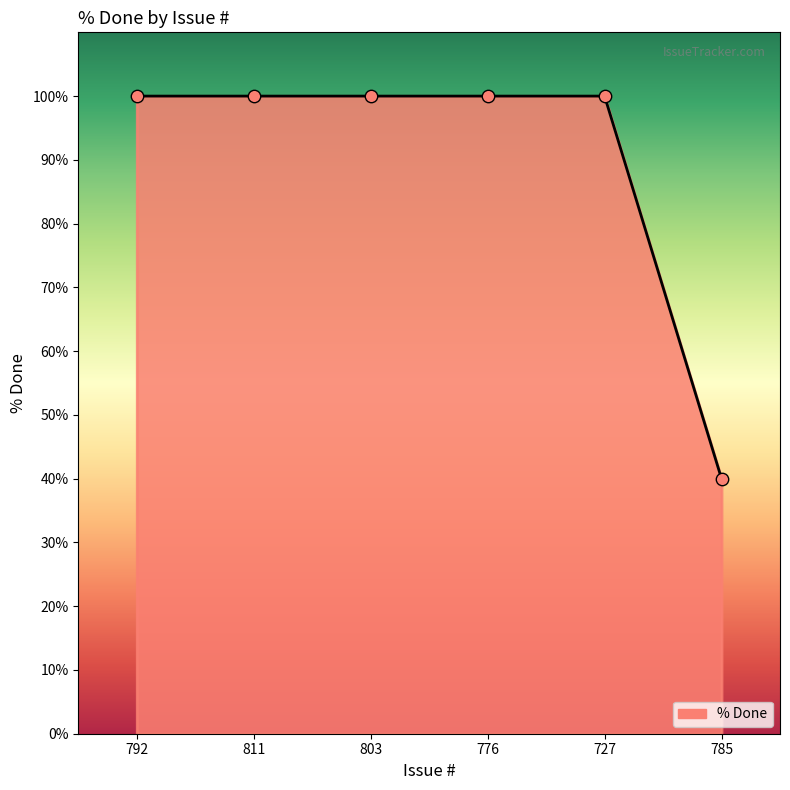

Approximately how many times larger is the value at 727 compared to 776?

1.0